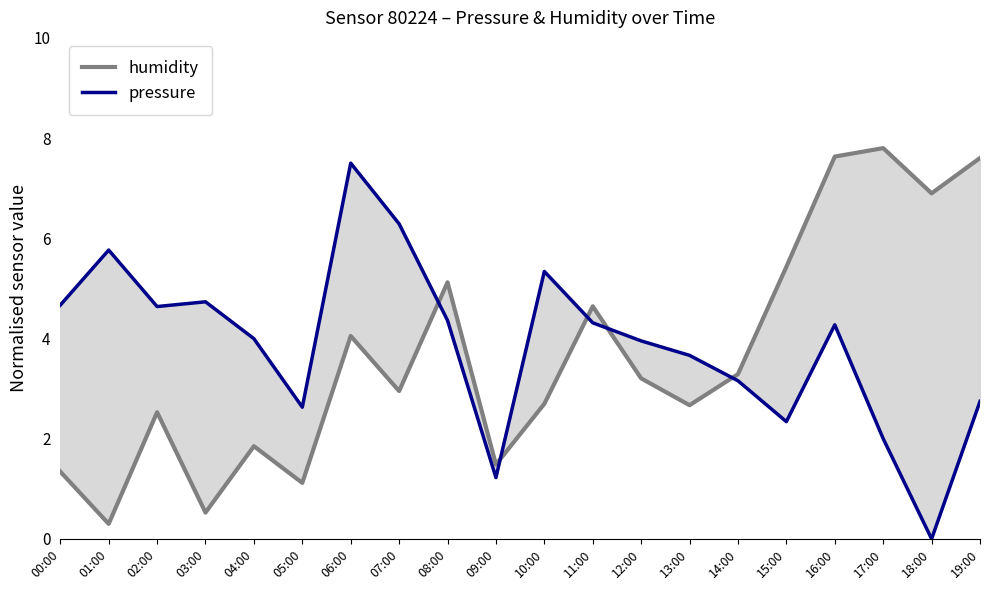

What is the sum of the humidity values at 14:00 and 12:00?

6.5